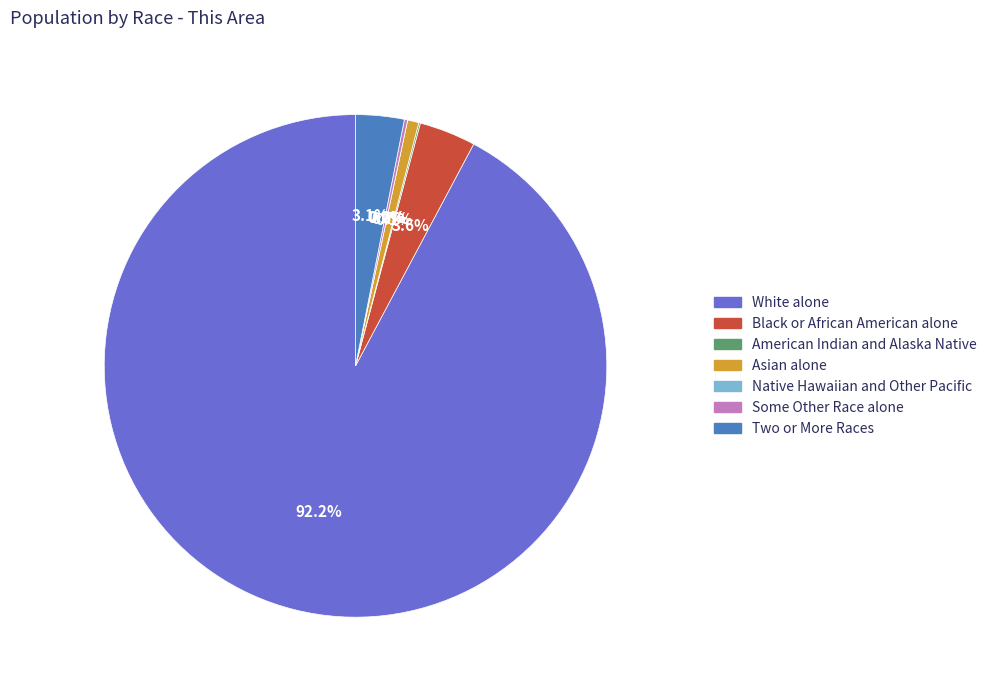

To the nearest percent, what percentage of the pie is Black or African American alone?

4%